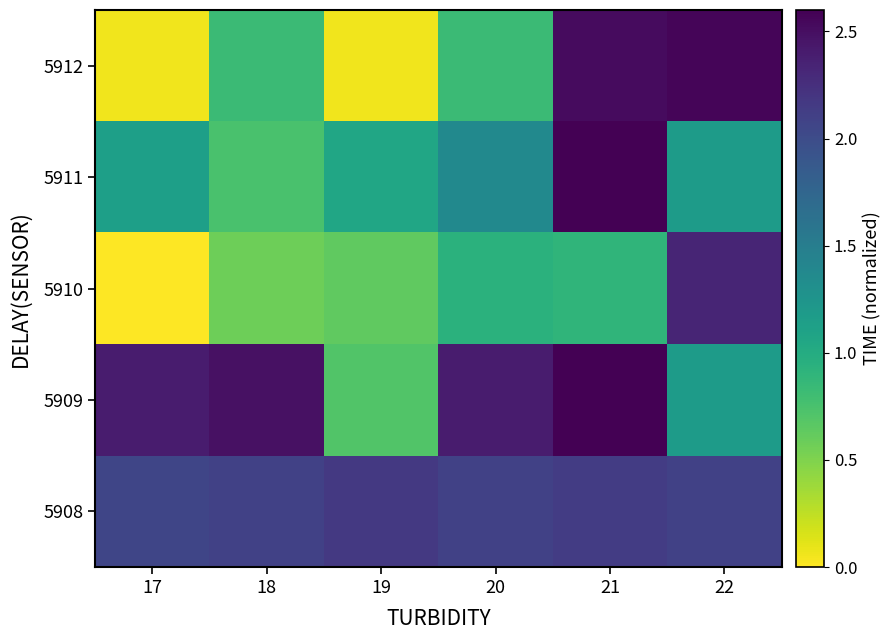

Count the number of data series in this chart.

5